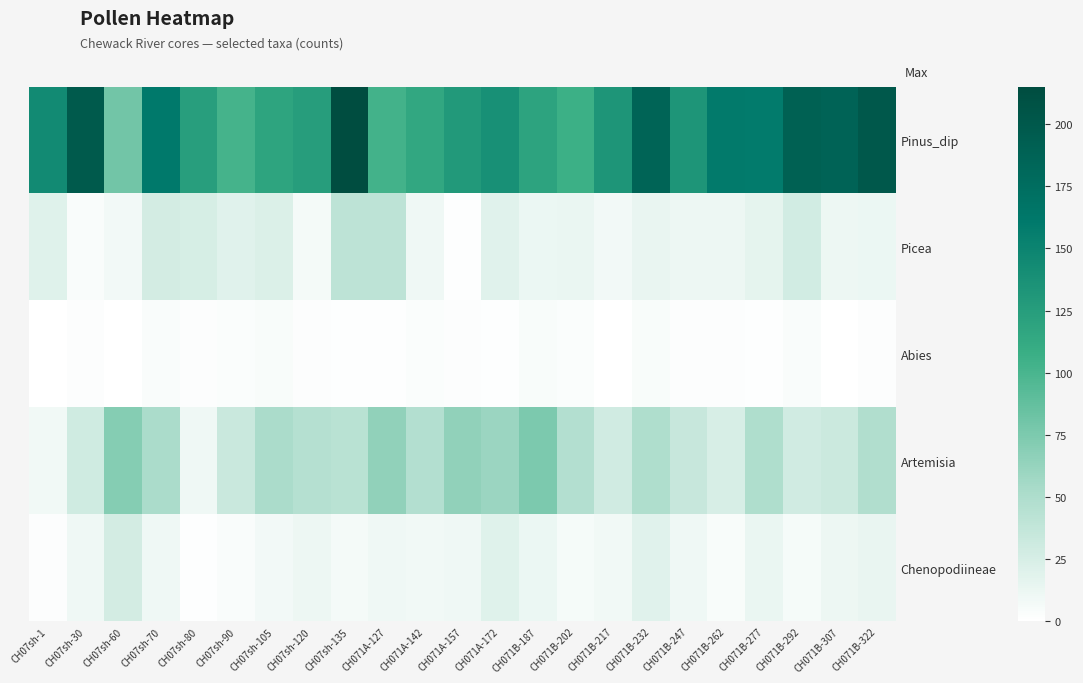

At CH071B-232, list the series in order from largest to smallest.

Pinus_dip, Artemisia, Chenopodiineae, Picea, Abies